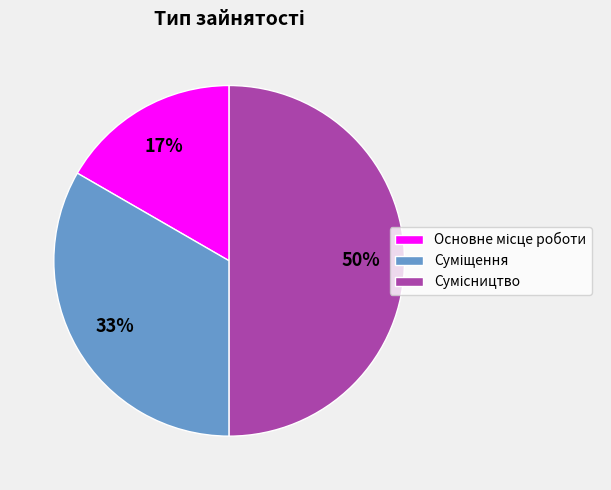

To the nearest percent, what is the average slice percentage?

33%